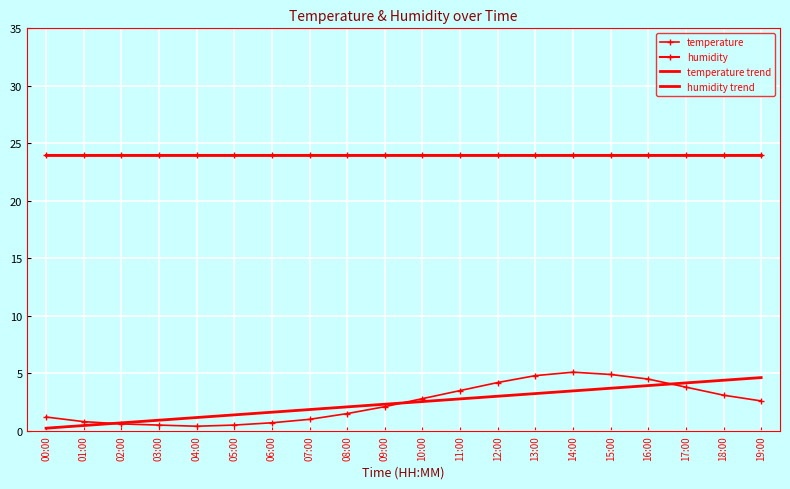

How many data points in temperature trend are less than 2?

8